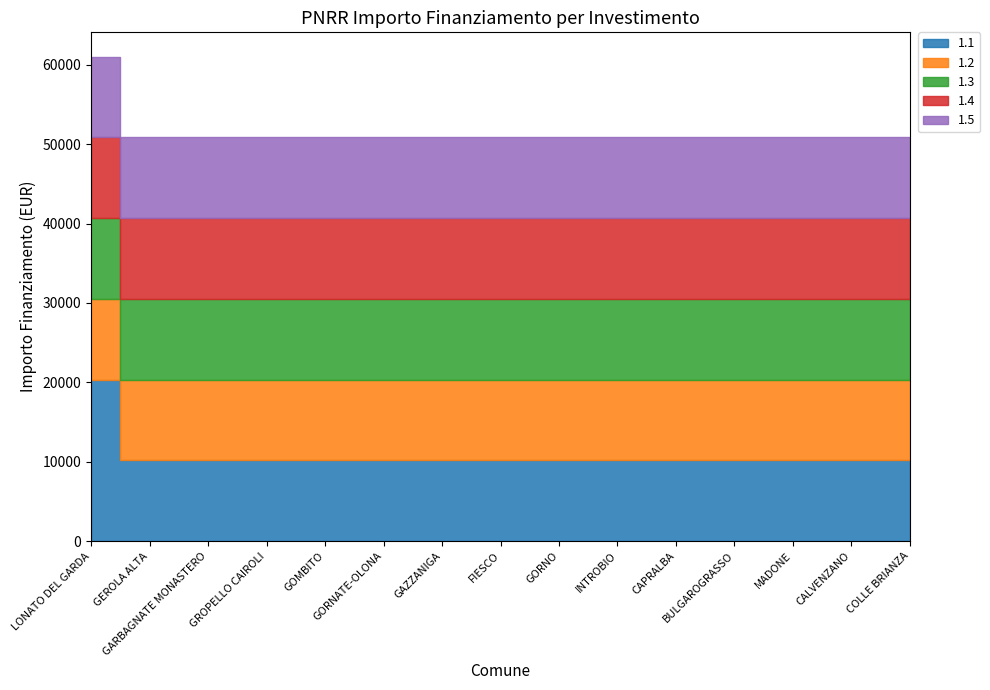

How many lines are shown in the chart?

5